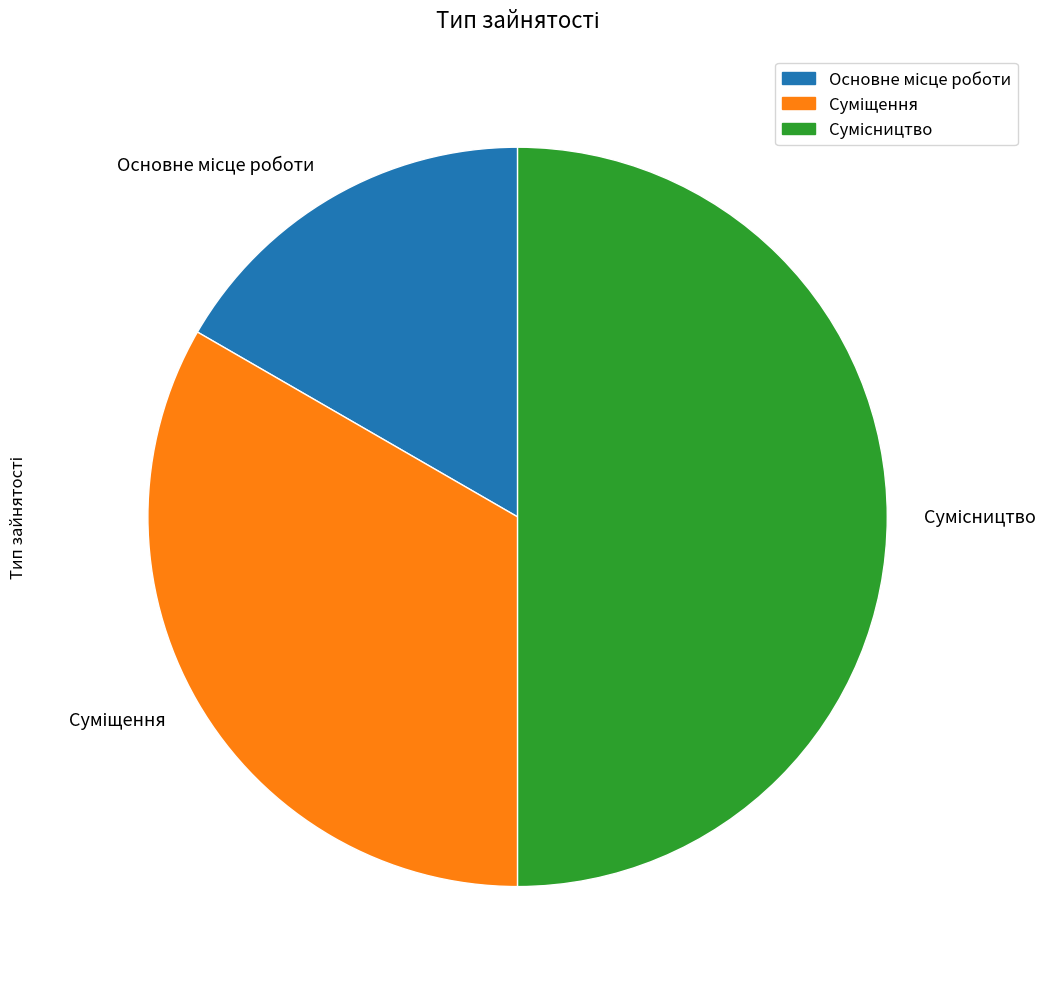

How many slices are in this pie chart?

3